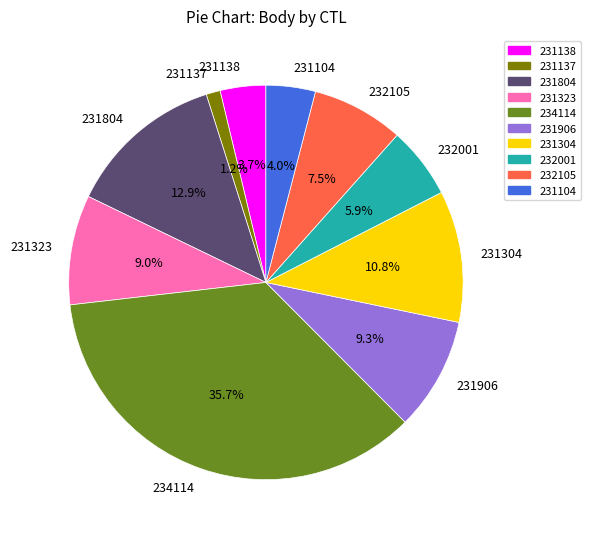

What percentage is NOT represented by 231137?

98.8%